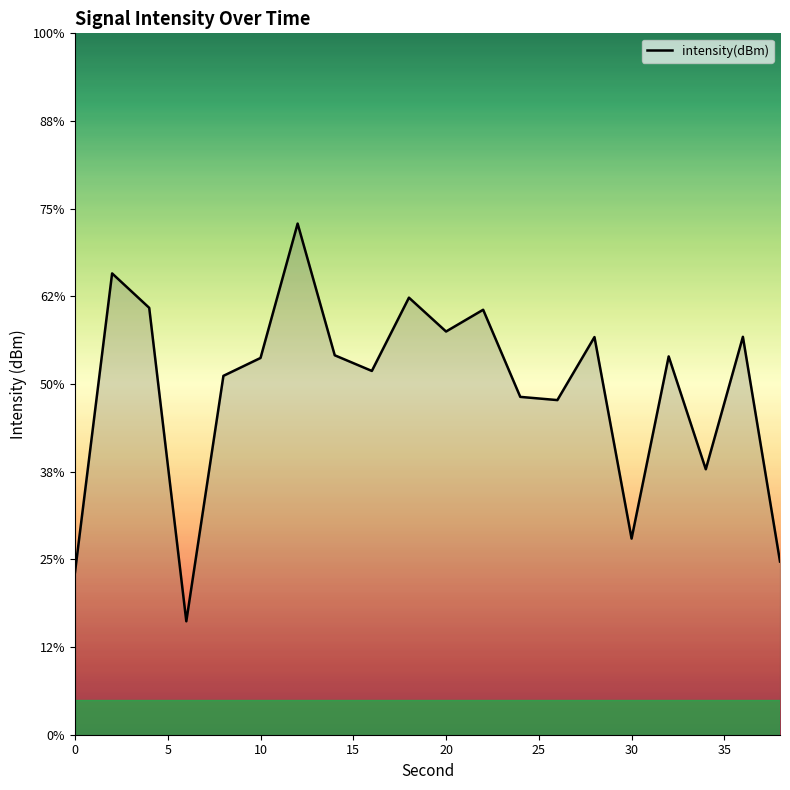

How many lines are shown in the chart?

1